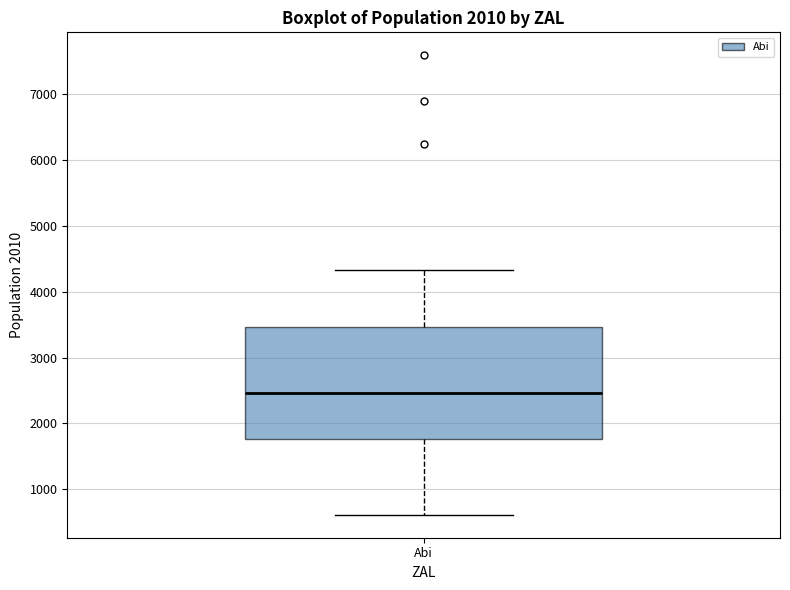

Read this box plot against the y-axis: the position of the median line, the range covered by the box, and the ends of both whiskers. The values are not printed on the chart, so give them approximately, as read against the axis.

median 2500, box 1800 to 3500, whiskers 600 to 4300